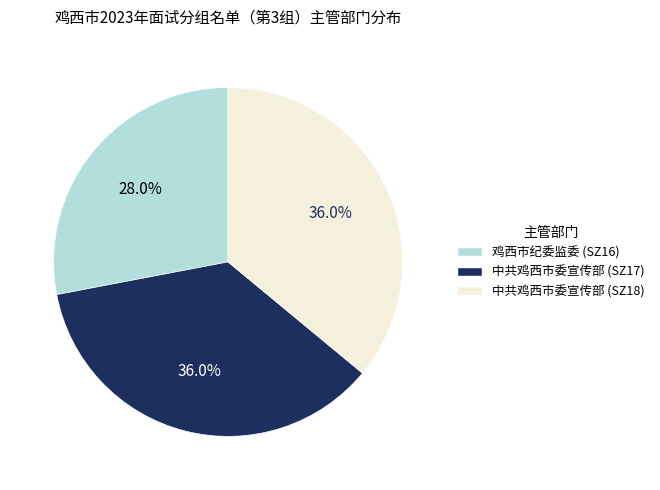

To the nearest percent, what is the average slice percentage?

33%